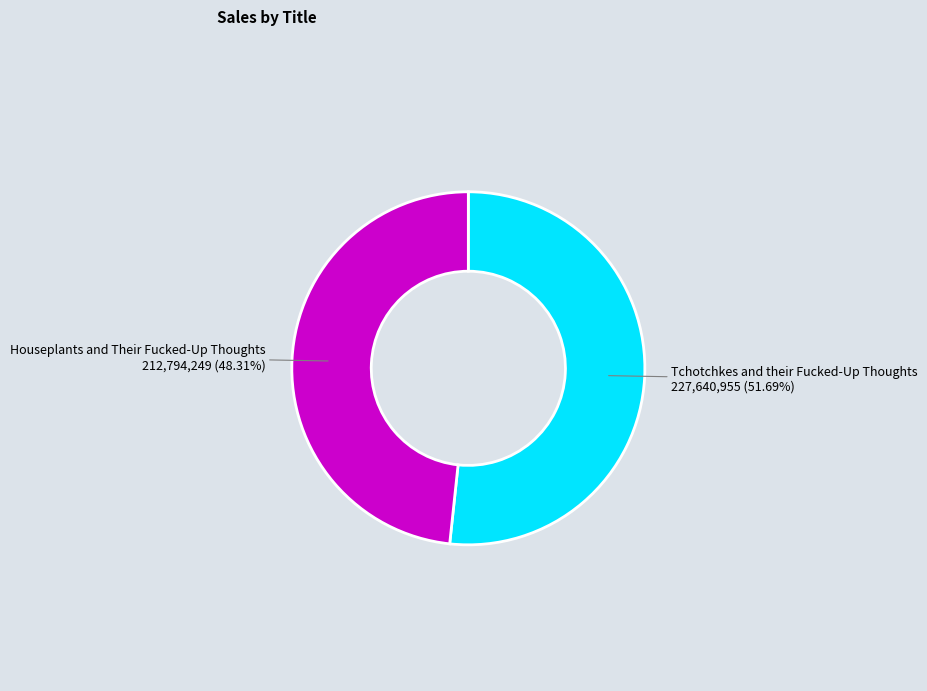

What percentage is NOT represented by Tchotchkes and their Fucked-Up Thoughts?

48.3%